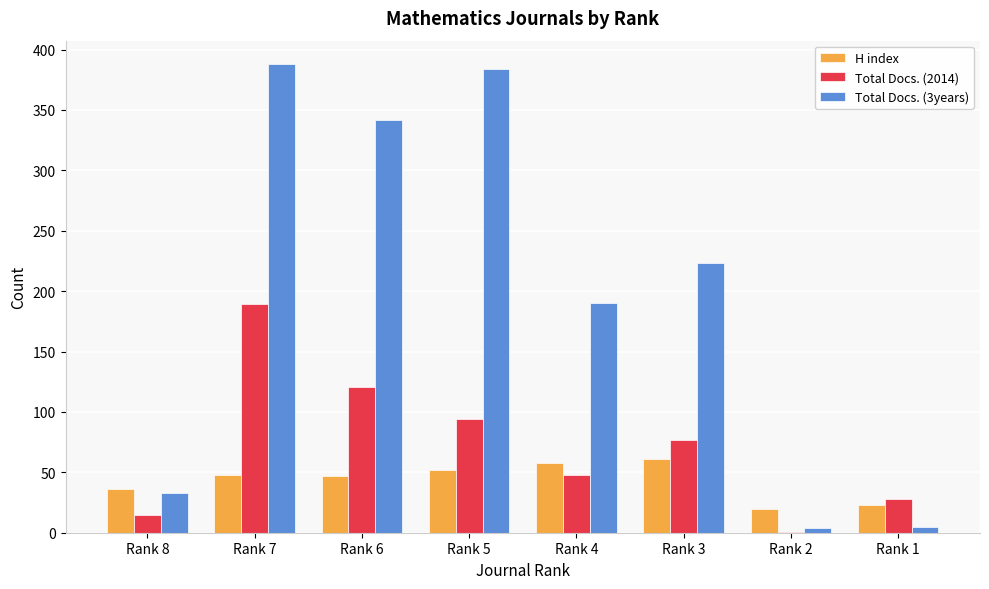

What is the maximum value for Total Docs. (2014)?

189